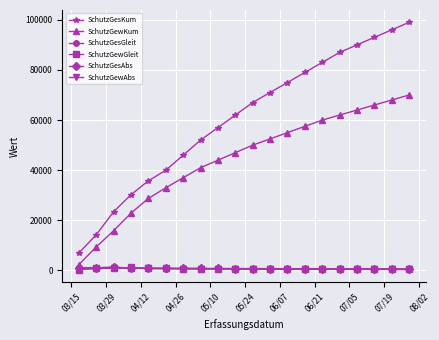

True or false: SchutzGesAbs has more than 1 interior local peaks.

True